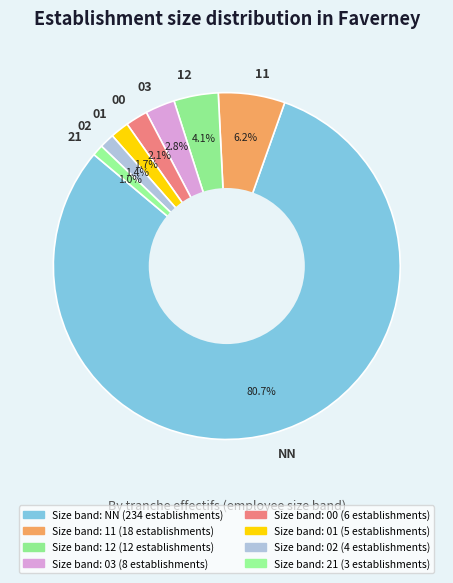

The 02 slice represents 11% of the pie. True or false?

False